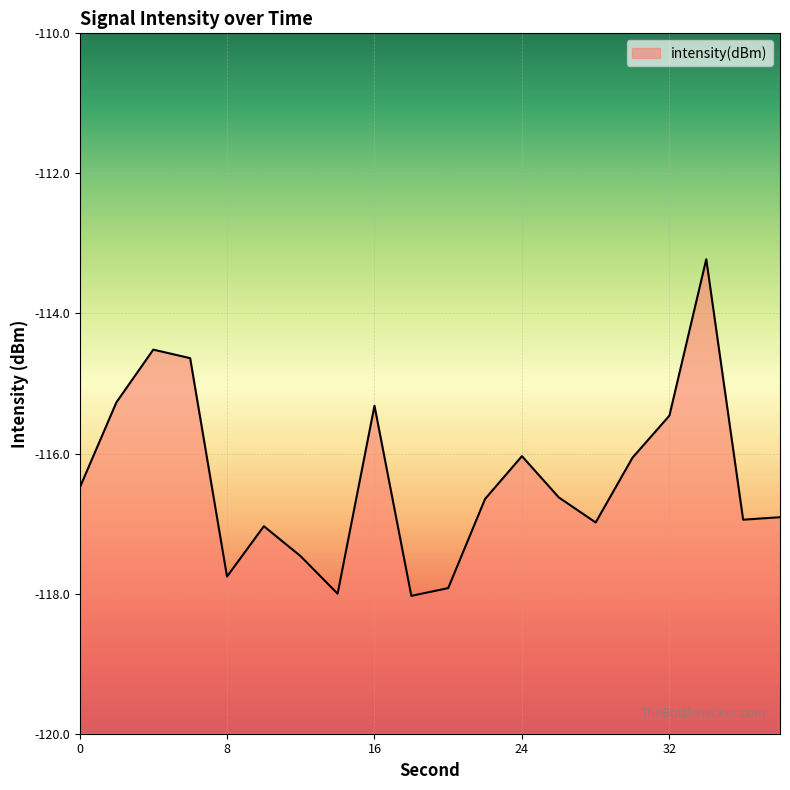

Which category has the lowest value across all series?

18